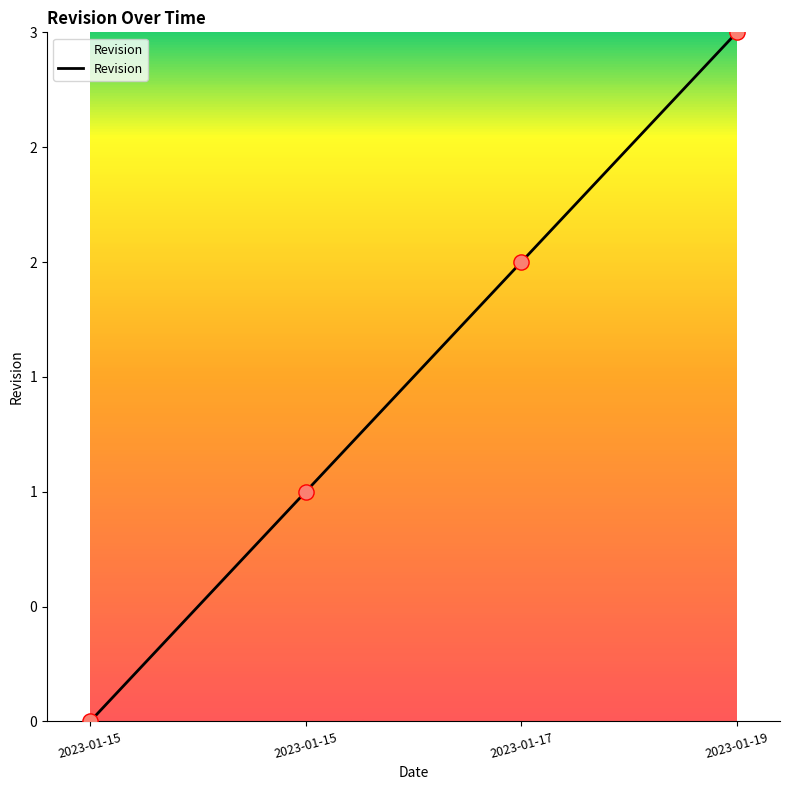

Between 2023-01-19 and 2023-01-15, which is larger?

2023-01-19